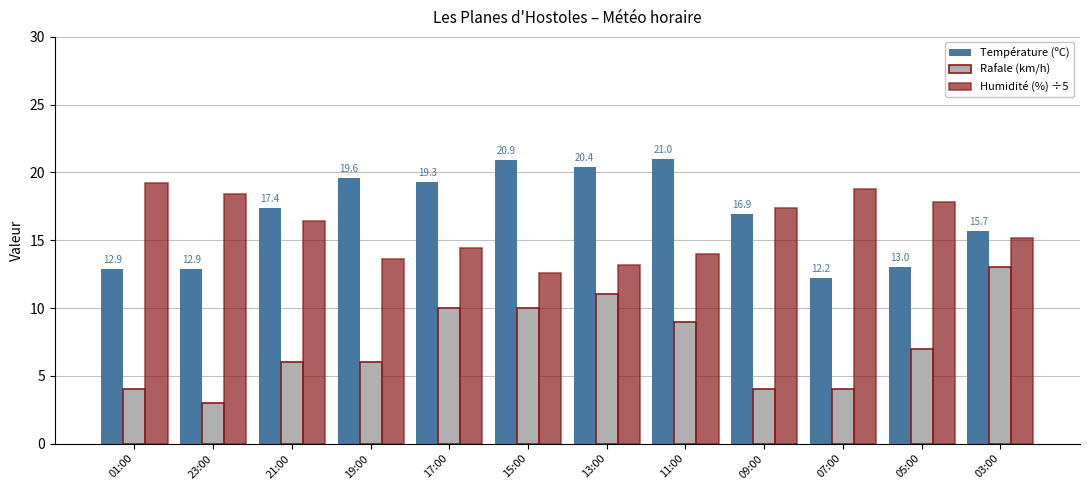

What are all the series names shown in the legend?

Température (ºC), Rafale (km/h), Humidité (%) ÷5